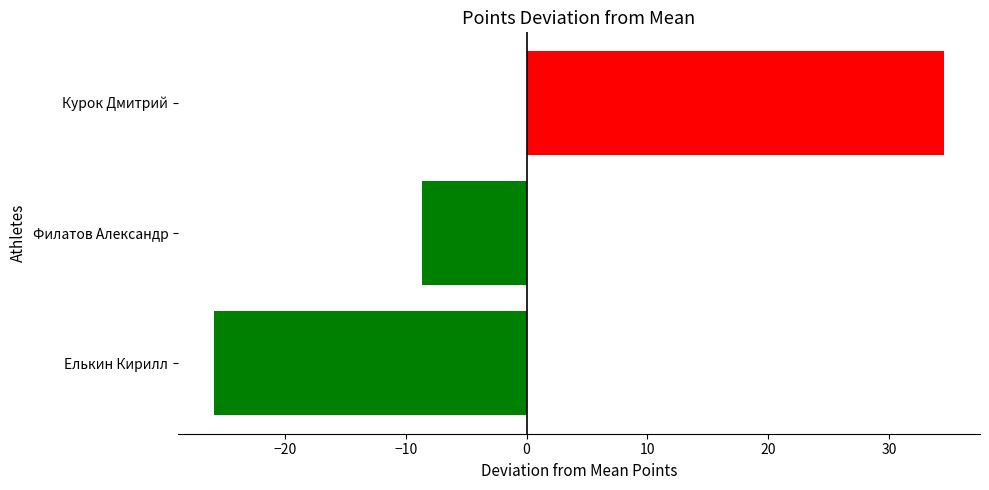

Rank the categories by value from highest to lowest.

Курок Дмитрий, Филатов Александр, Елькин Кирилл